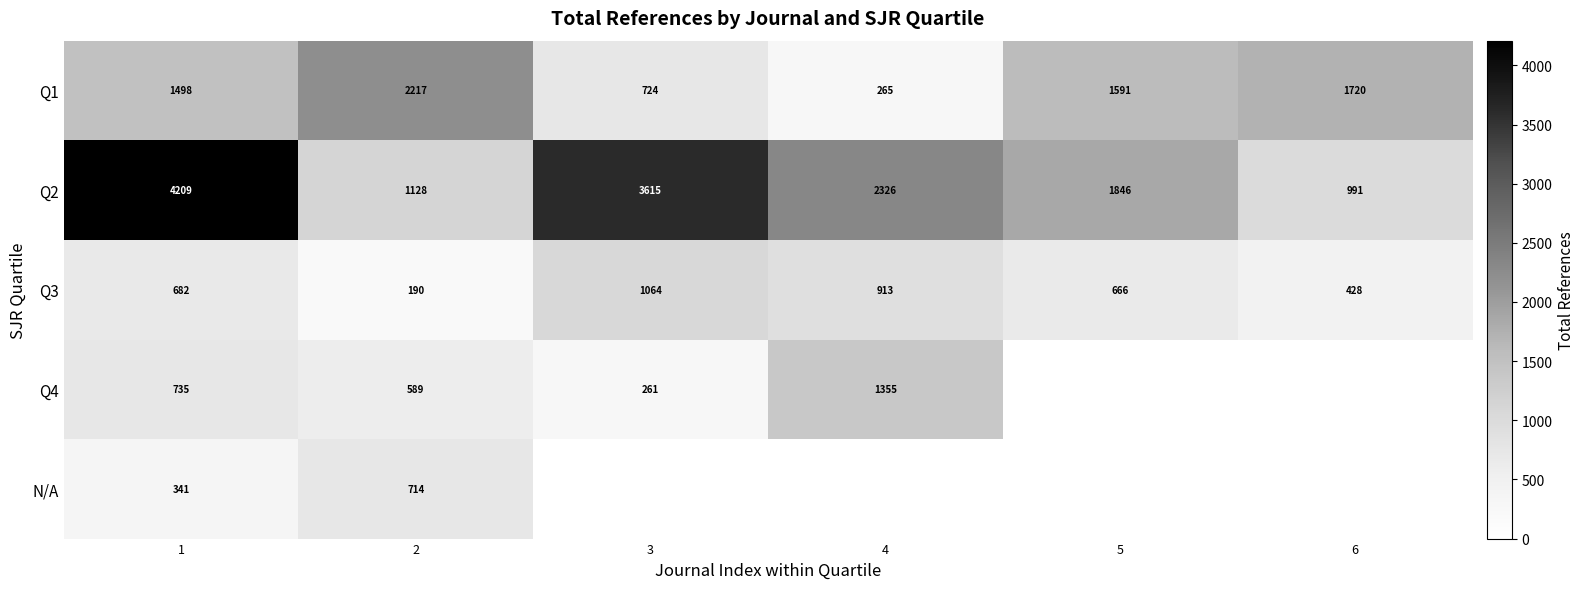

At which label does Q2 first exceed 2326?

1